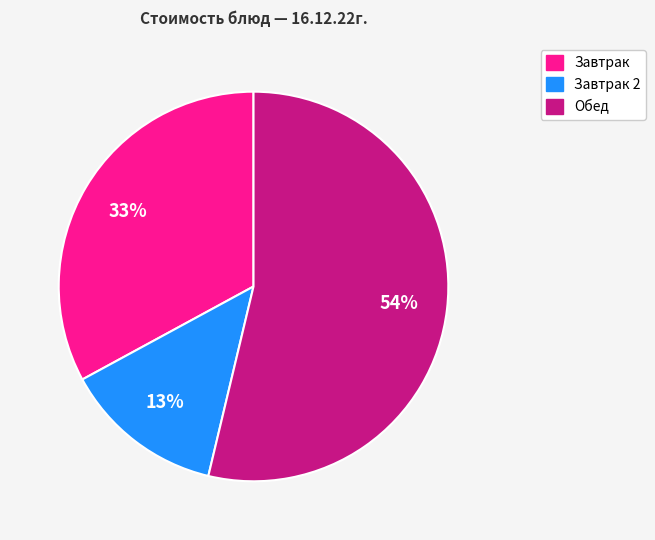

To the nearest percent, what is the average slice percentage?

33%